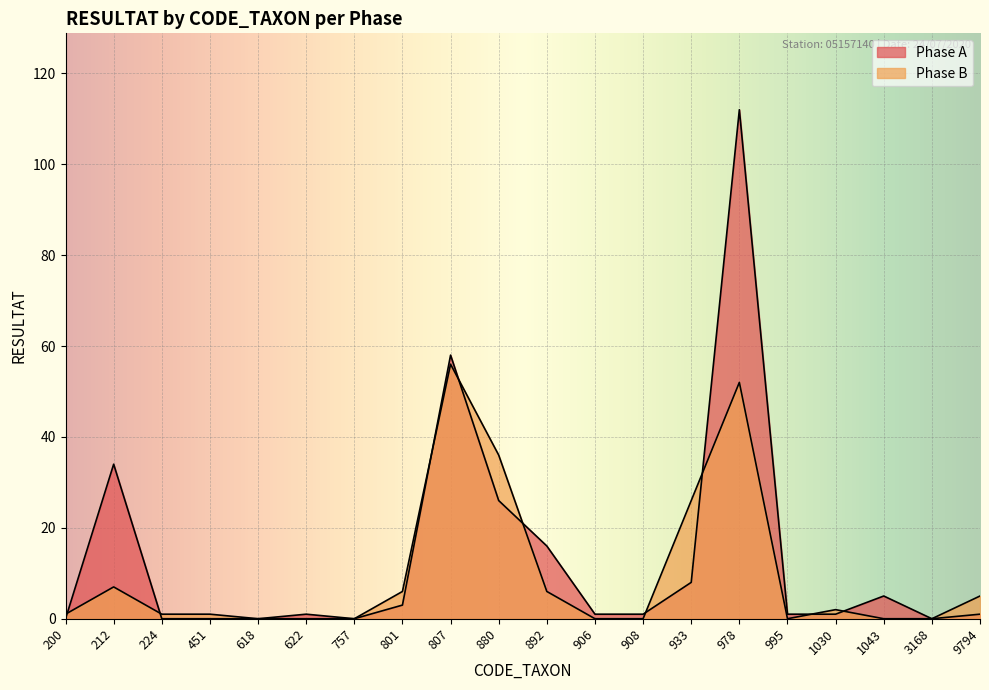

How many intersections are there between Phase B and Phase A?

9